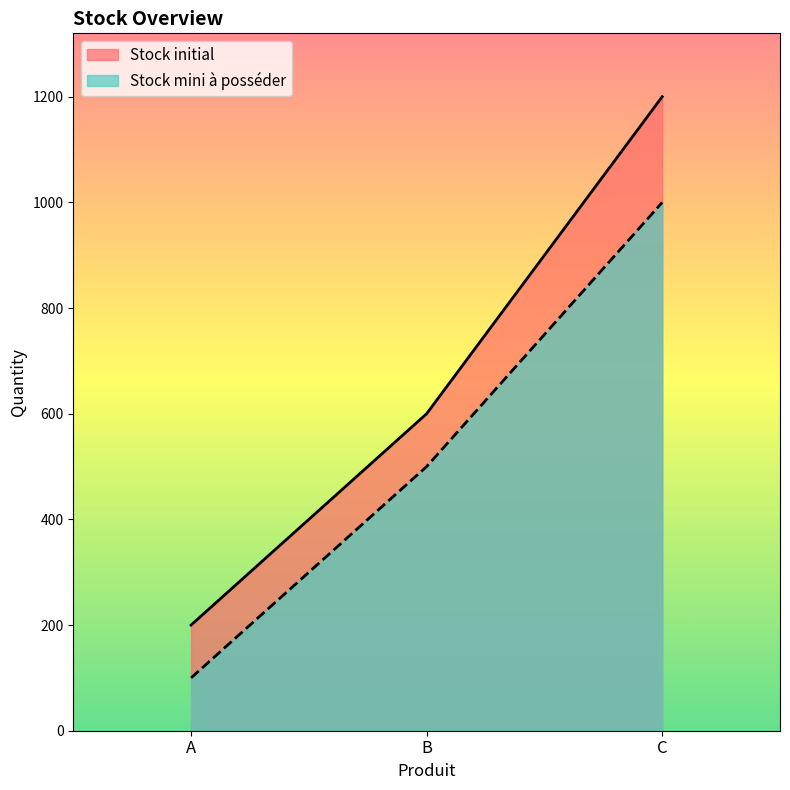

Reading left to right, transcribe all the data shown in this chart.

Stock mini à posséder: A=100	B=500	C=1000
Stock initial: A=200	B=600	C=1200